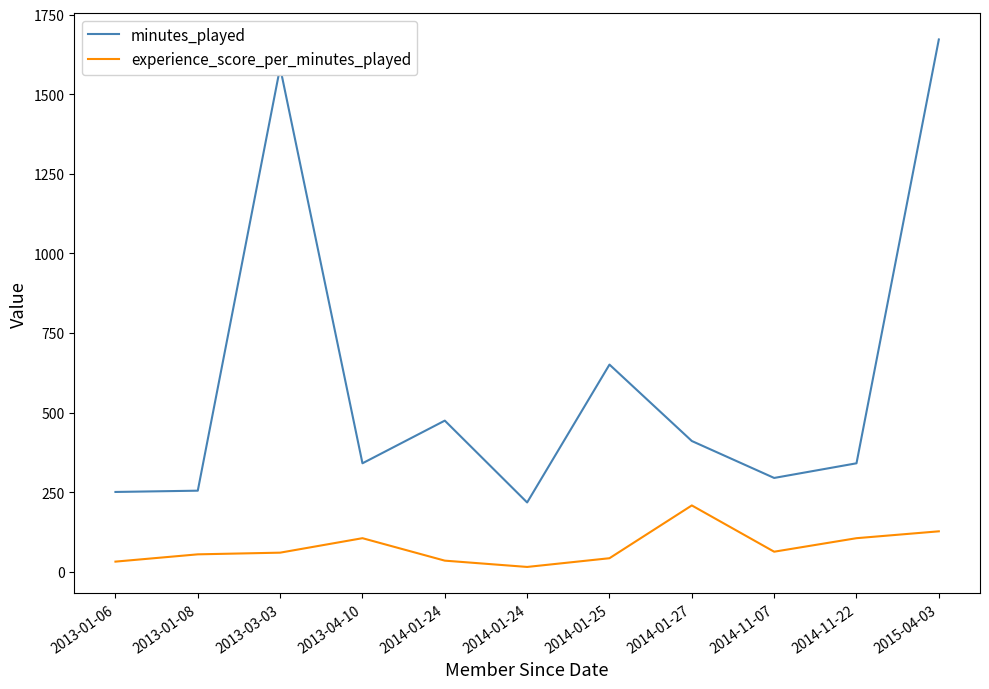

Is it true that experience_score_per_minutes_played equals 6.1 at 2014-01-24?

False